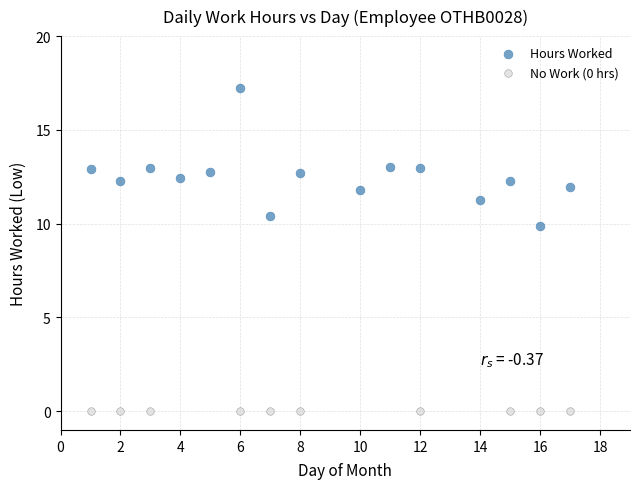

What are all the series names shown in the legend?

Hours Worked, No Work (0 hrs)